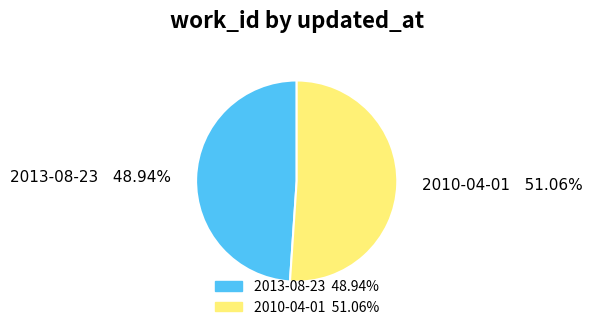

The 2010-04-01 slice represents 37% of the pie. True or false?

False